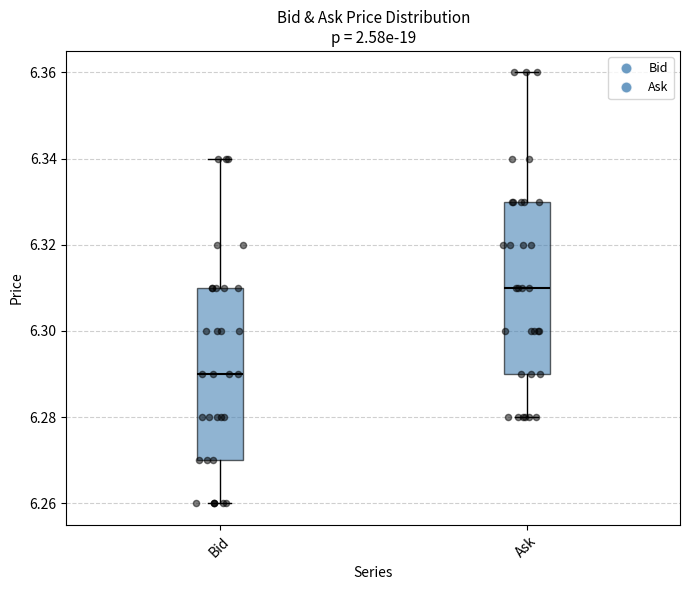

Reading left to right, transcribe this box plot: for each box, give where its median line is, the range the box spans, and where its two whiskers end, as read against the y-axis. The values are not printed on the chart, so give them approximately, as read against the axis.

Bid: median 6.29, box 6.27 to 6.31, whiskers 6.26 to 6.34
Ask: median 6.31, box 6.29 to 6.33, whiskers 6.28 to 6.36